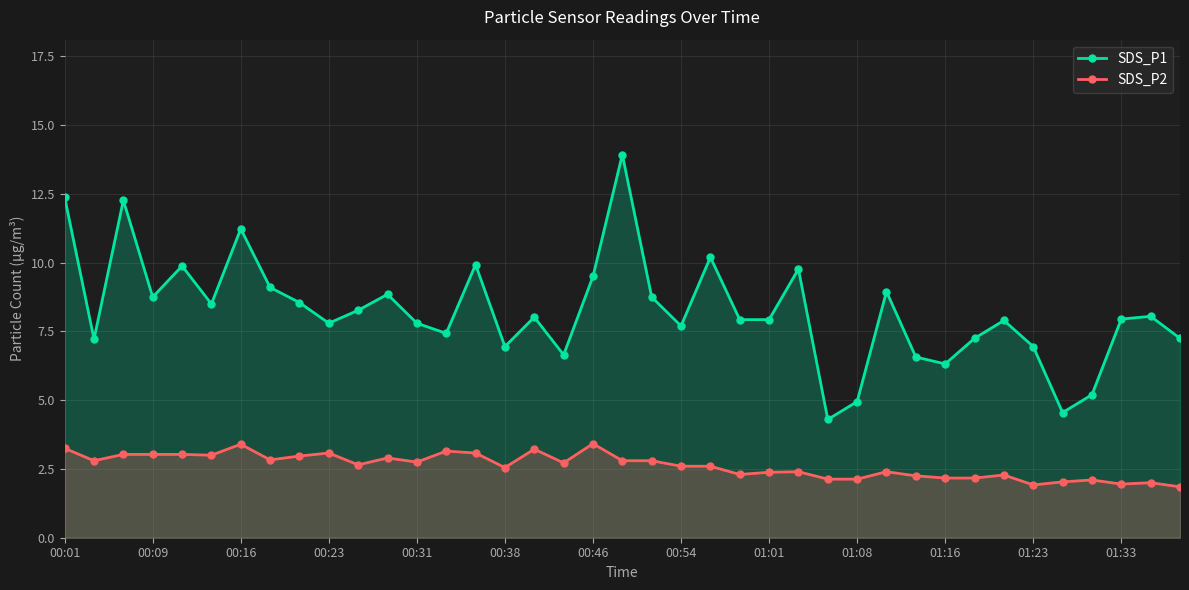

What is the maximum value for SDS_P1?

13.9